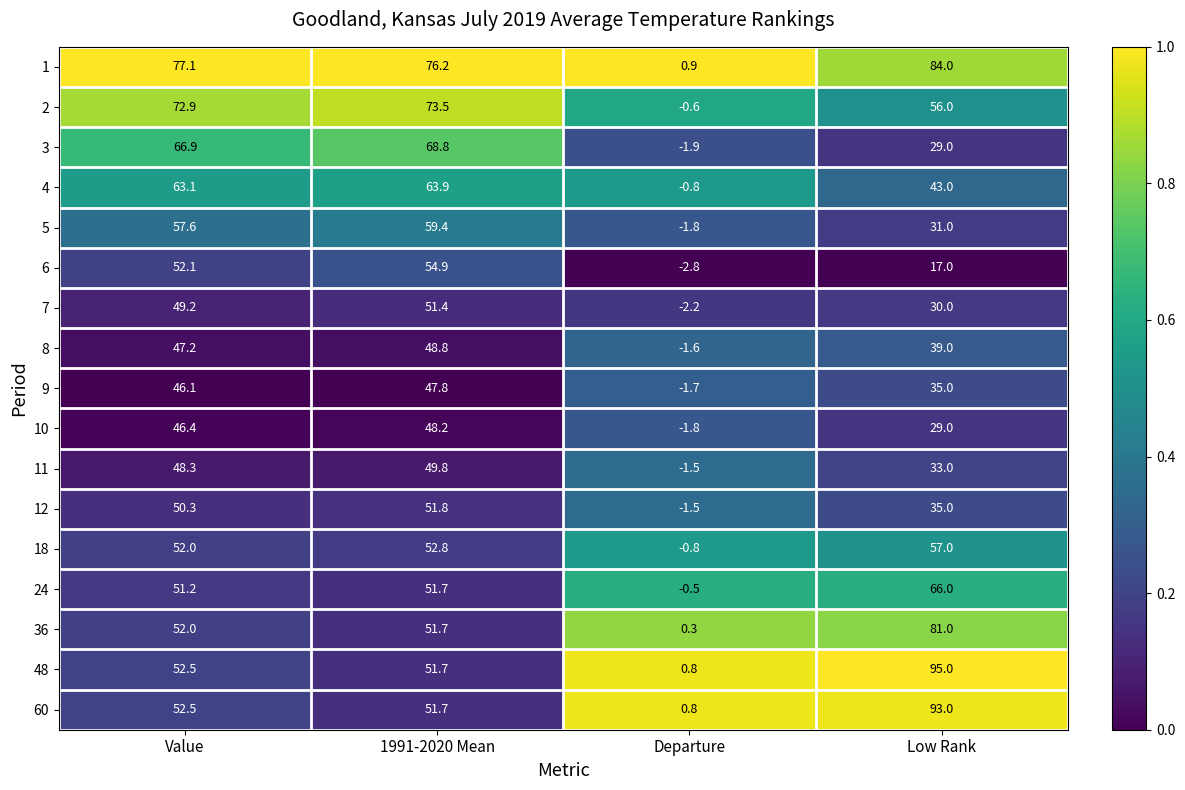

Which series has the widest spread of values?

48